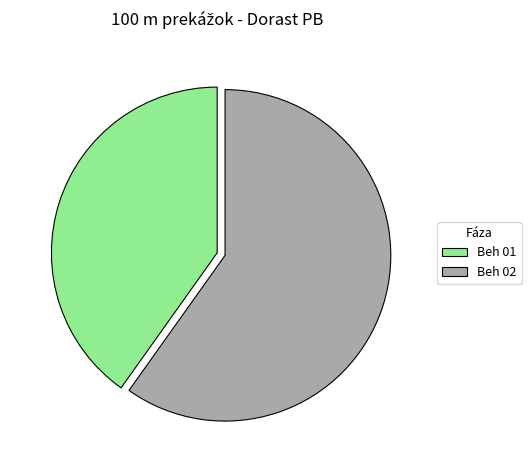

Between Beh 01 and Beh 02, which is larger?

Beh 02